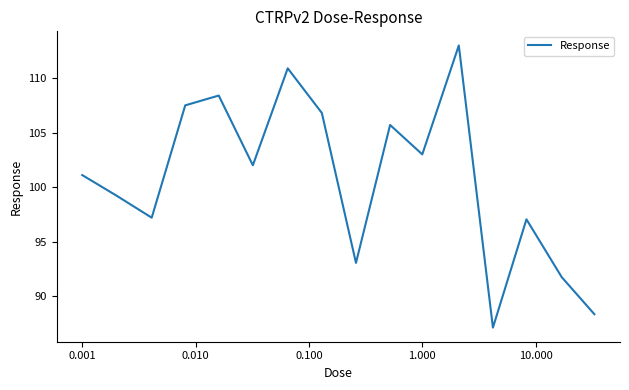

What is the minimum value shown in the chart?

87.1